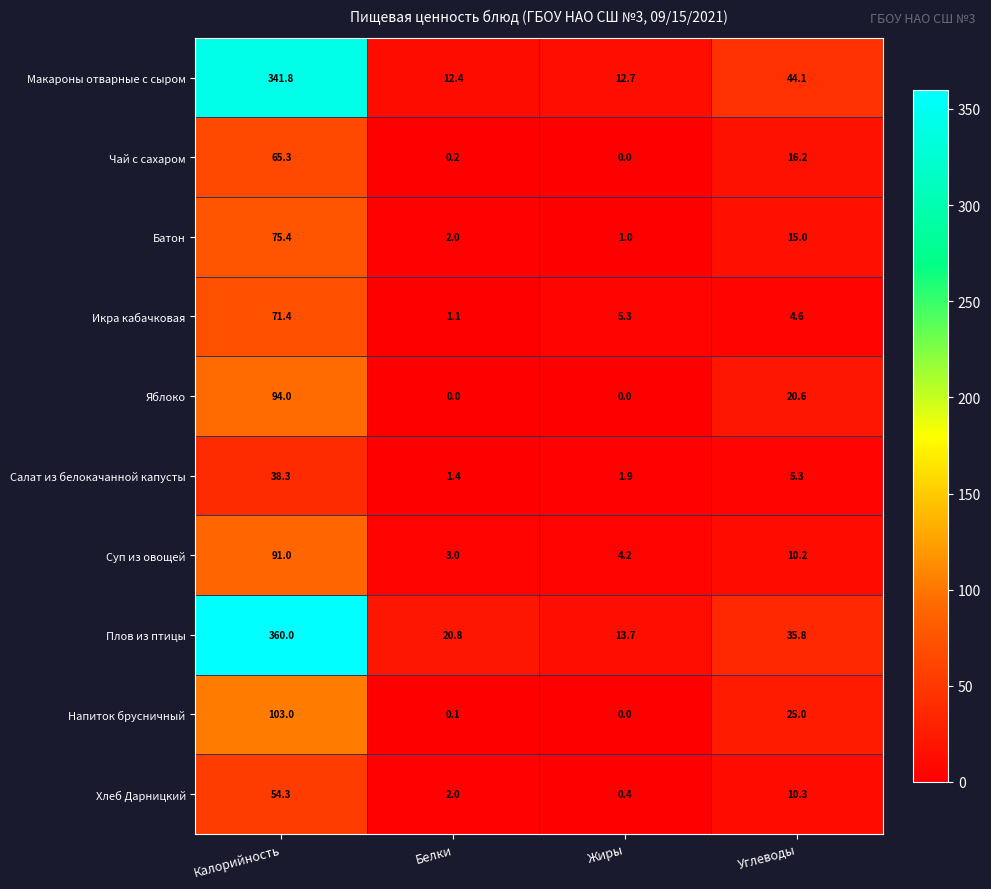

What is the minimum value for Макароны отварные с сыром?

12.4